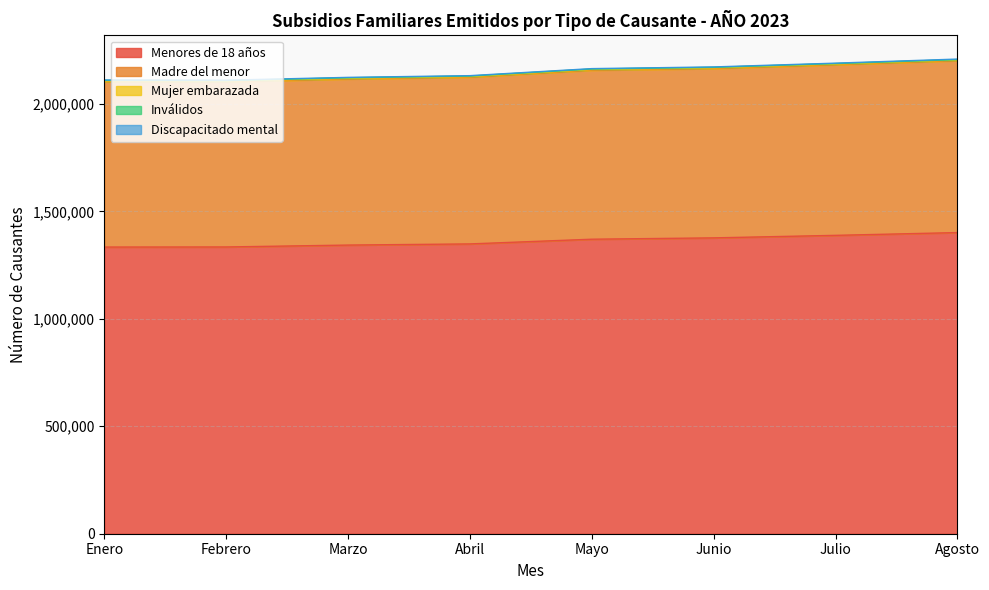

Where does the Menores de 18 años series first go above 1370506?

Junio